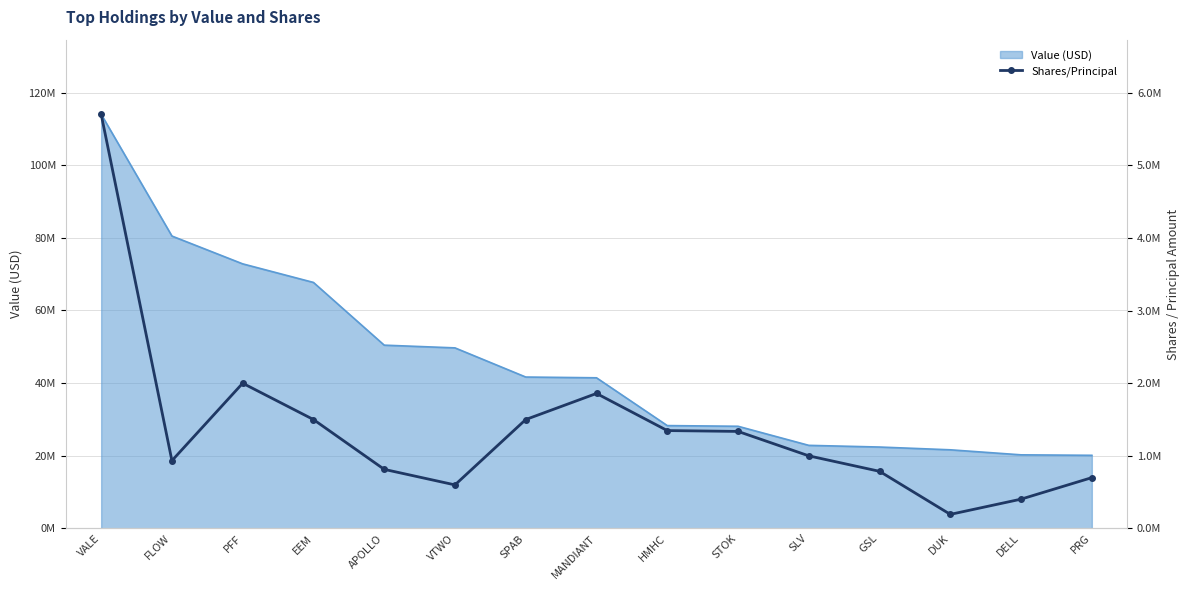

Which label corresponds to the smallest value in the chart?

DUK